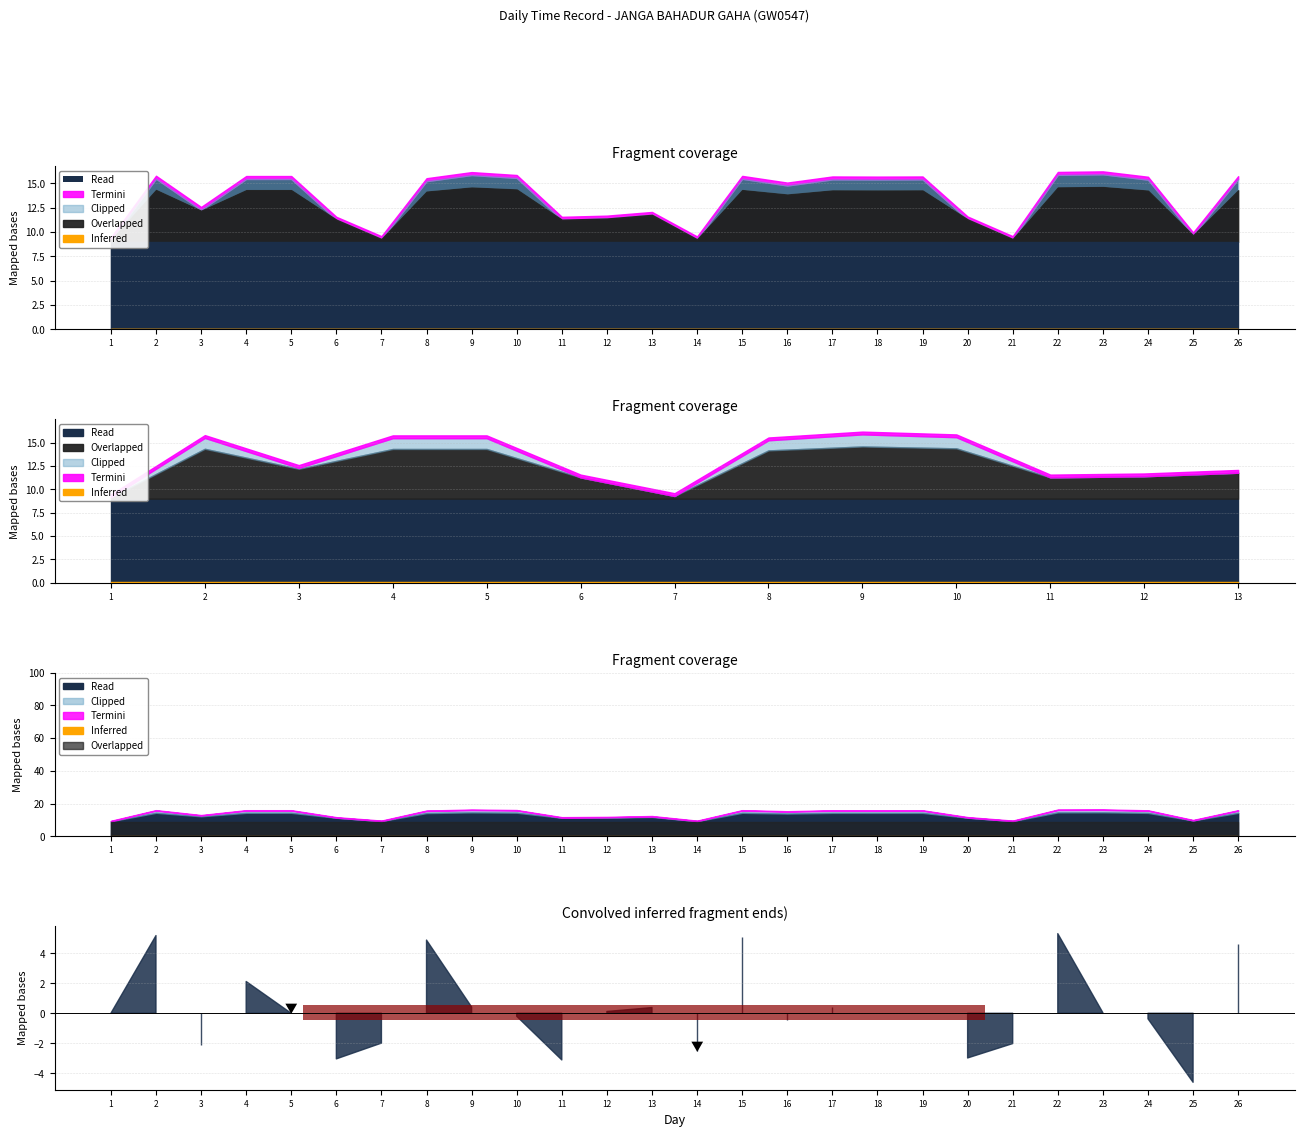

List the labels in order of Low value, largest first.

23, 22, 9, 10, 2, 15, 4, 5, 26, 17, 19, 18, 24, 8, 16, 3, 13, 12, 20, 6, 11, 25, 7, 21, 14, 1